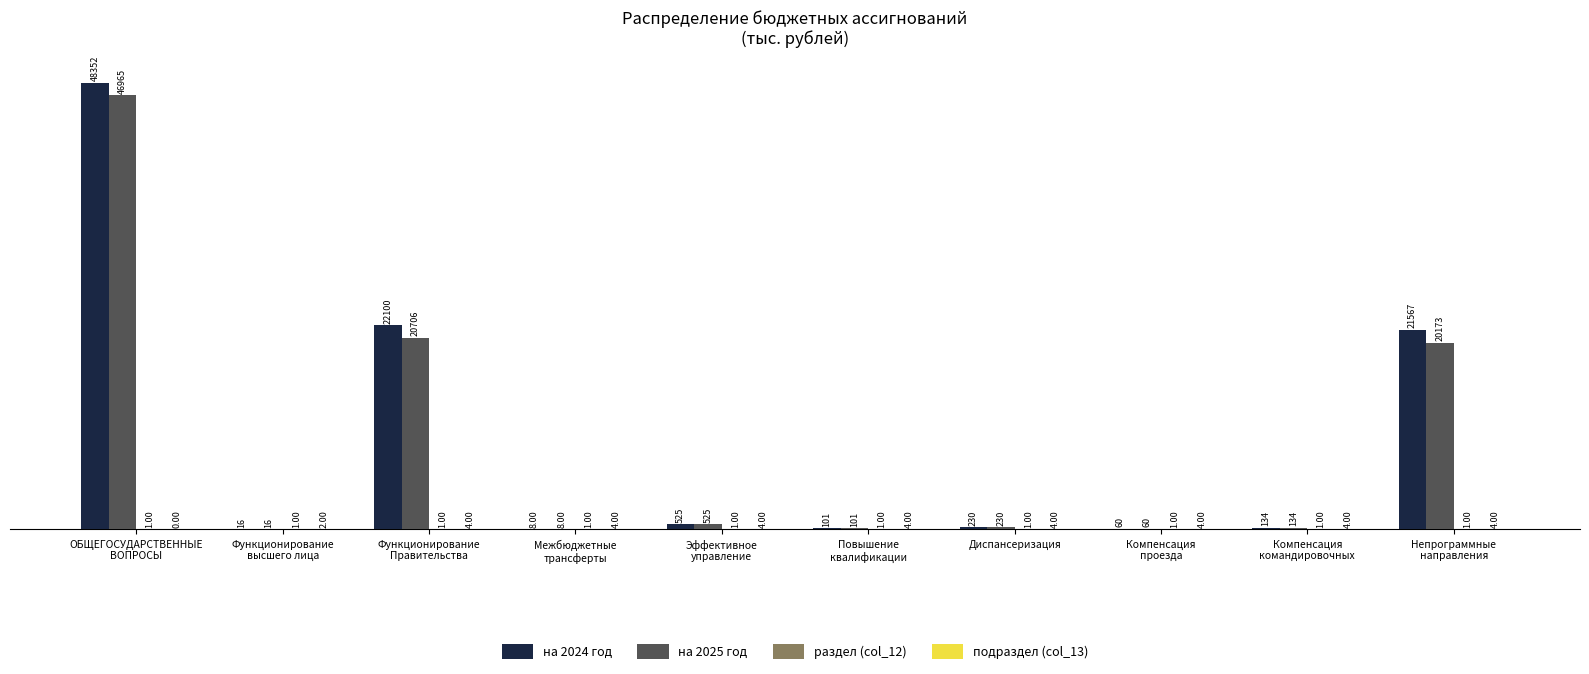

What is the sum of all на 2025 год values?

88916.4